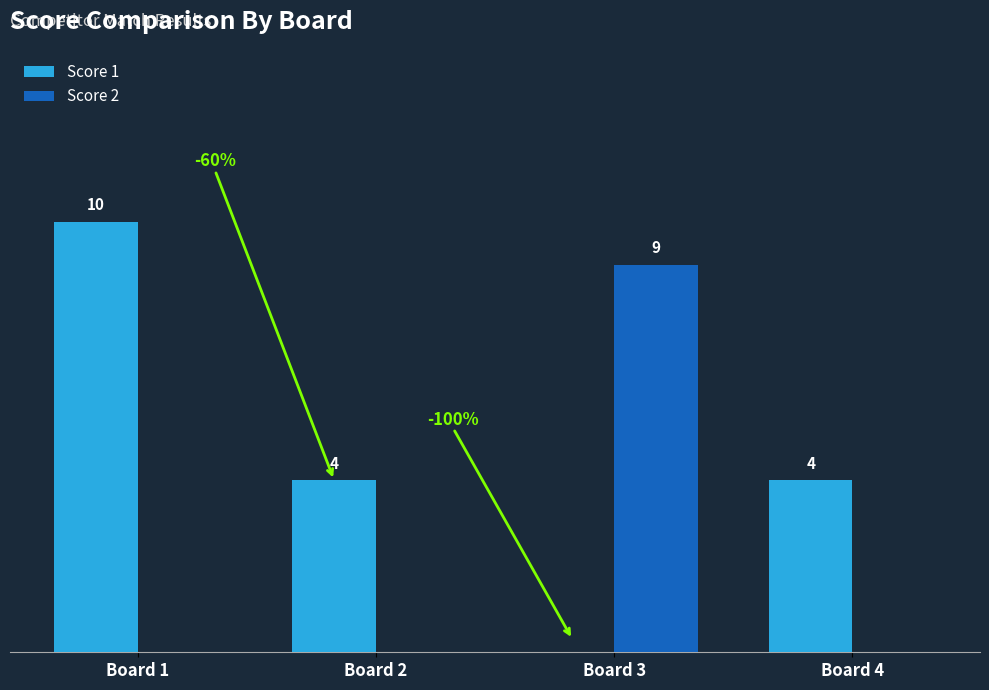

Between Board 2 and Board 3, which series saw the biggest shift?

Score 2